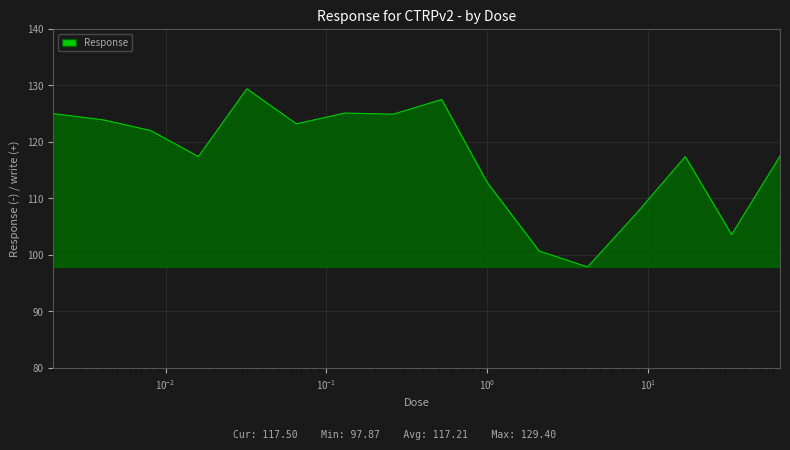

Count the number of data series in this chart.

1